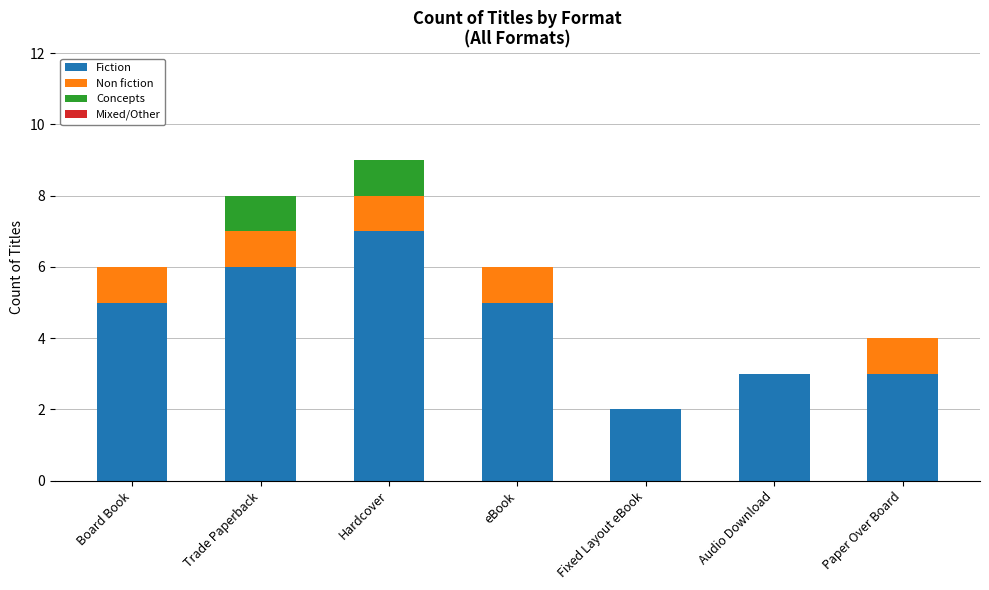

What is the approximate value of Fiction at Hardcover?

7